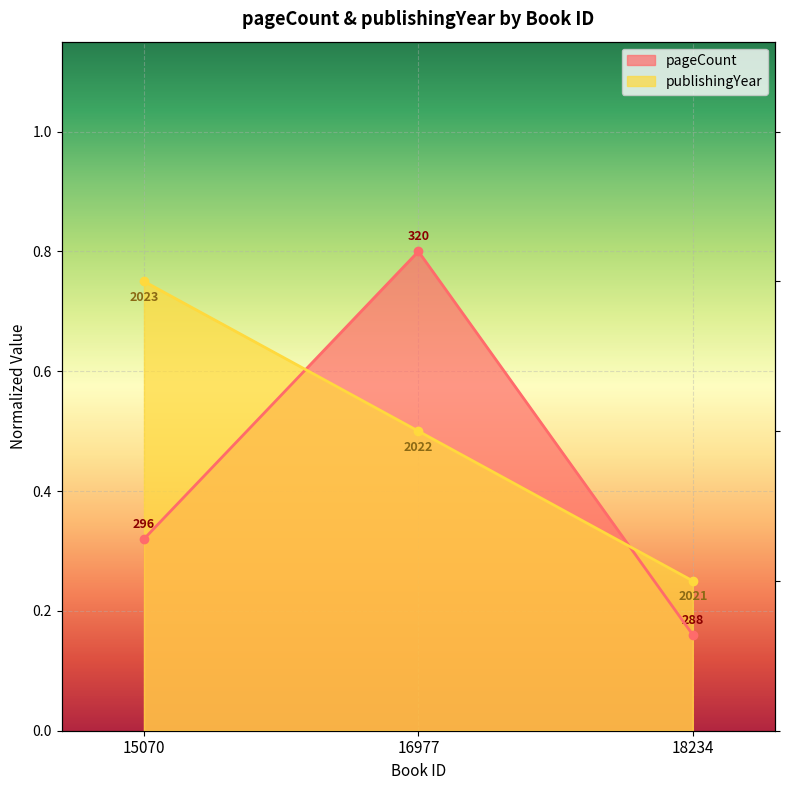

The pageCount series shows 0.5 at 15070. True or false?

False